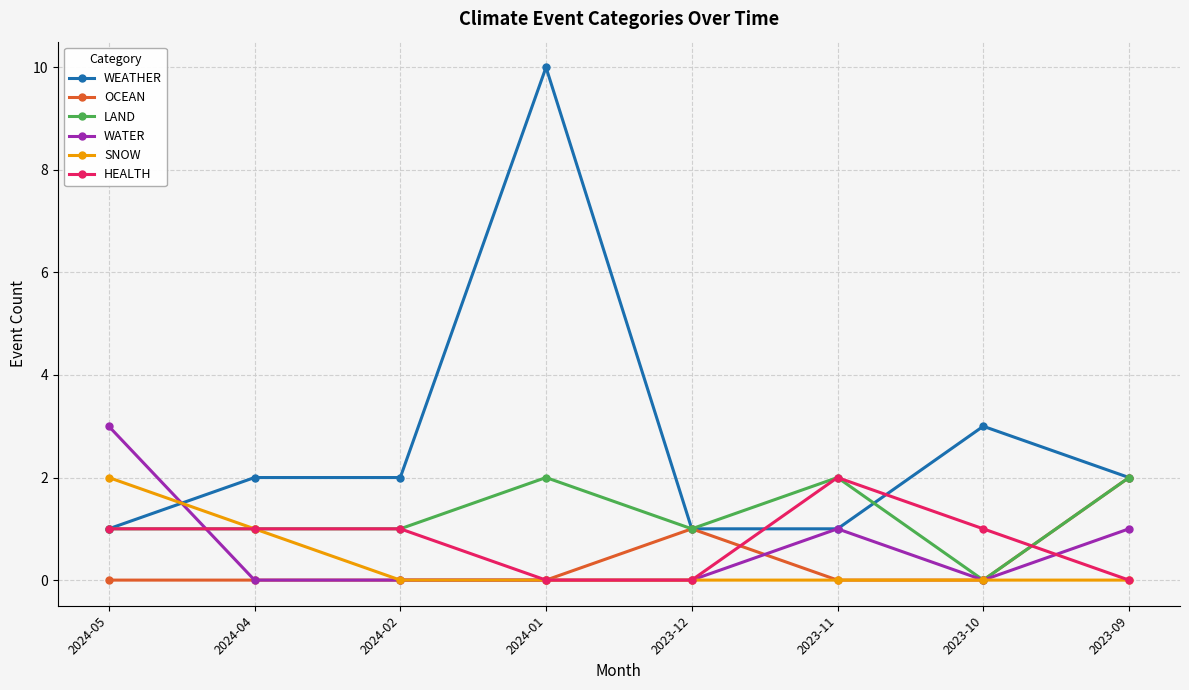

True or false: LAND and WEATHER cross at least once.

True